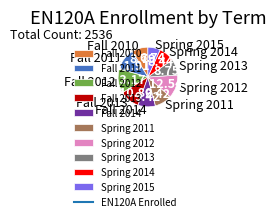

Count the number of slices in the pie.

10